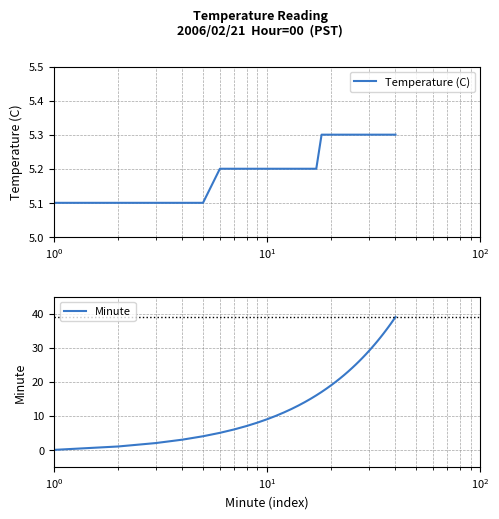

Is this an area chart (filled region under the line)?

No